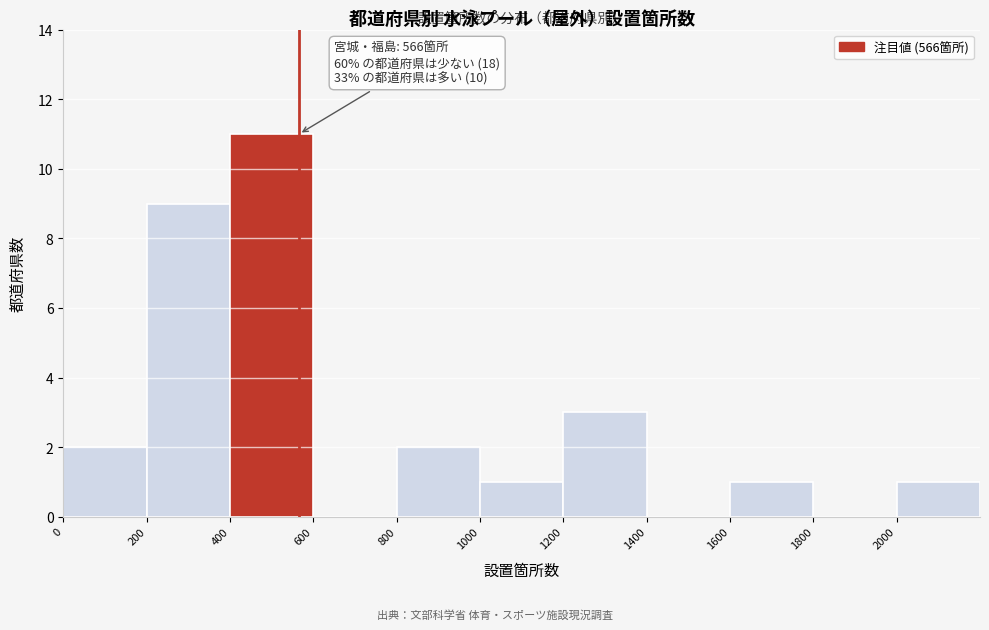

Which range on the x-axis has the tallest bar?

400 to 600